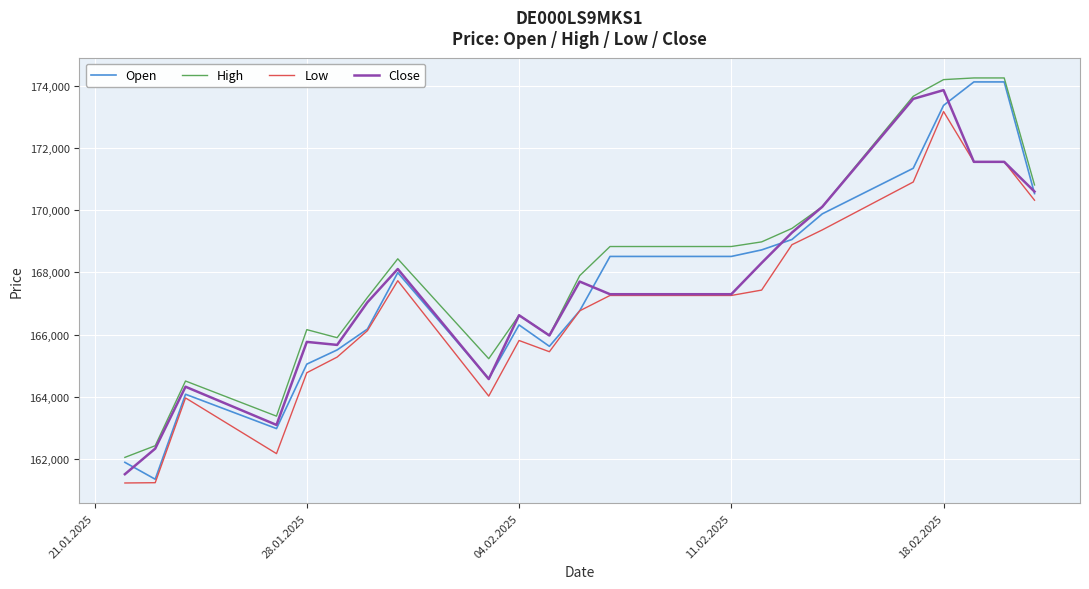

What is the minimum value for High?

162051